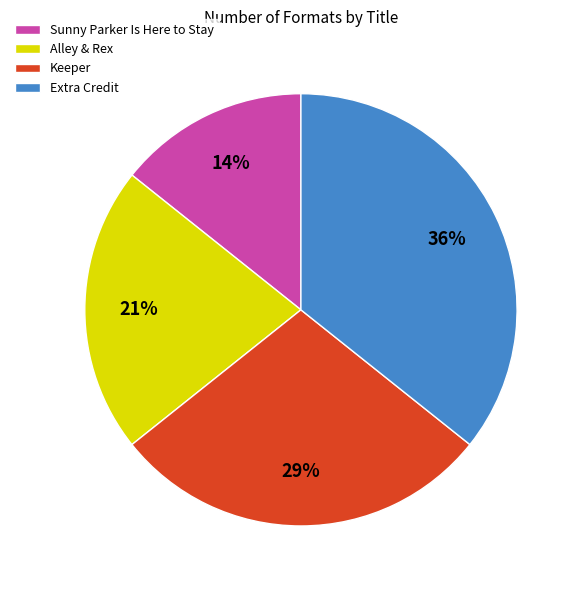

Is it true that Extra Credit is 36% of the pie?

True